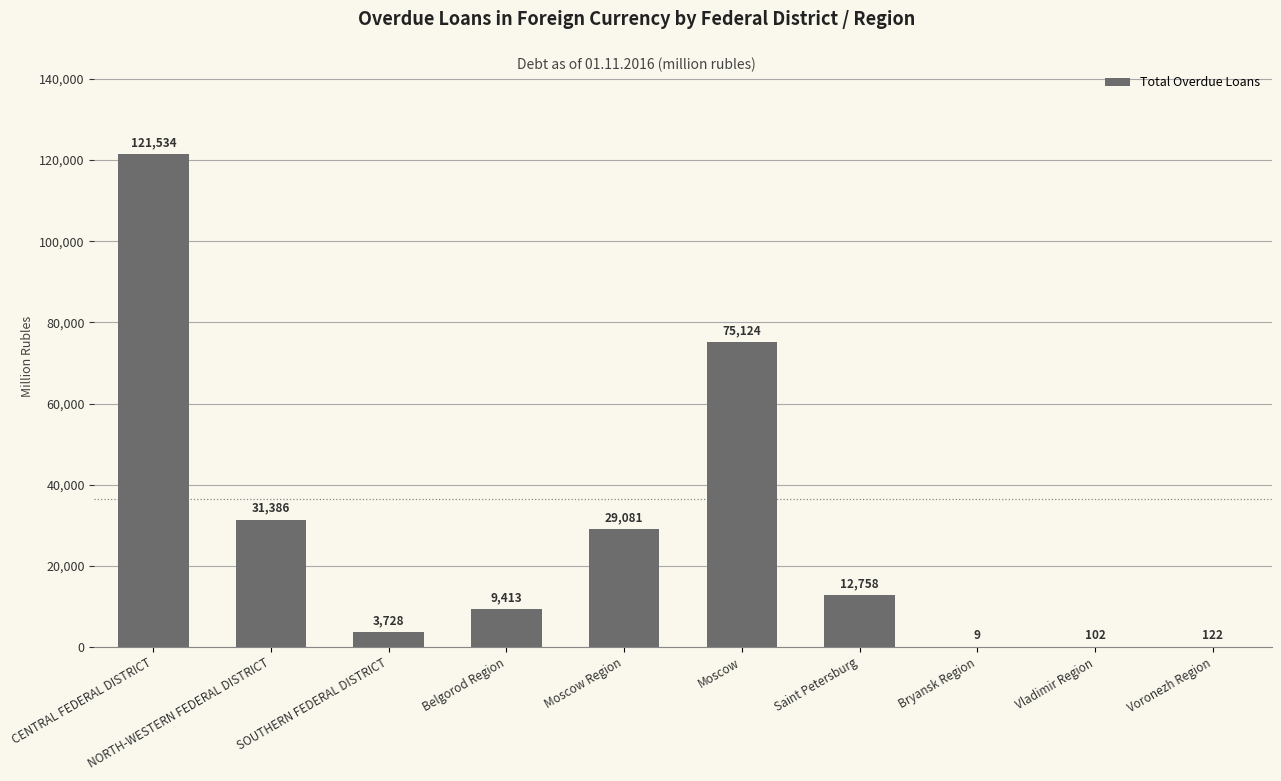

Where is the data nearest to the value 60771?

Moscow